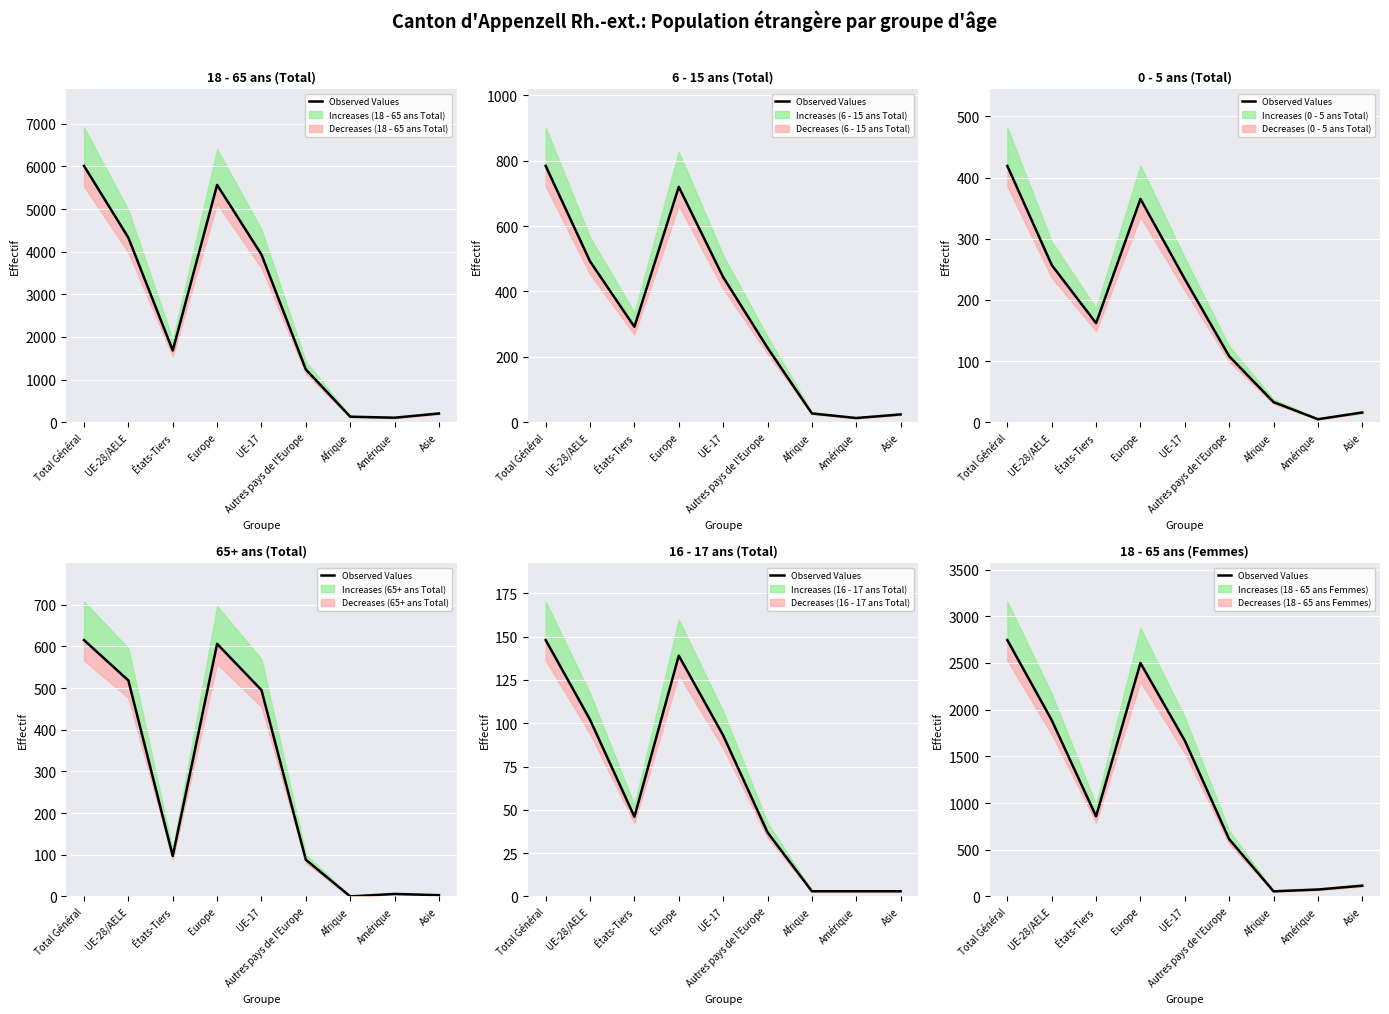

Is it true that the value at Asie is 115?

True